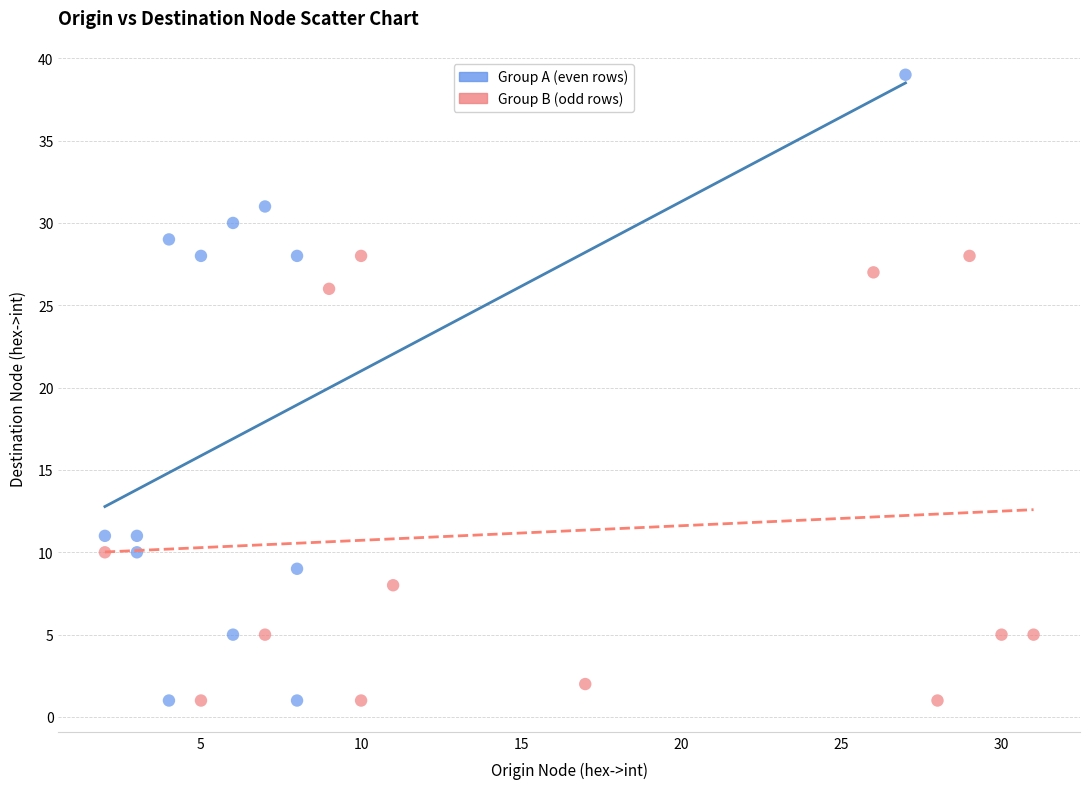

Which series reaches the maximum Y coordinate?

Group A (even rows)